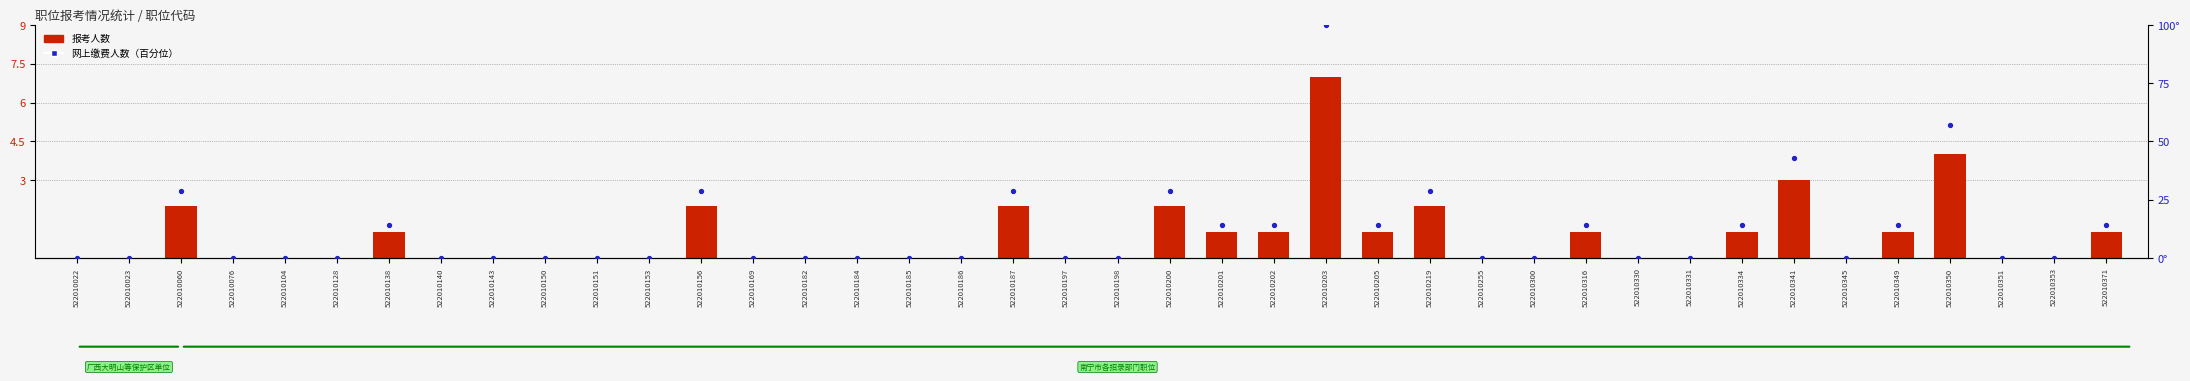

Which series has the largest total across all categories?

网上缴费人数百分位